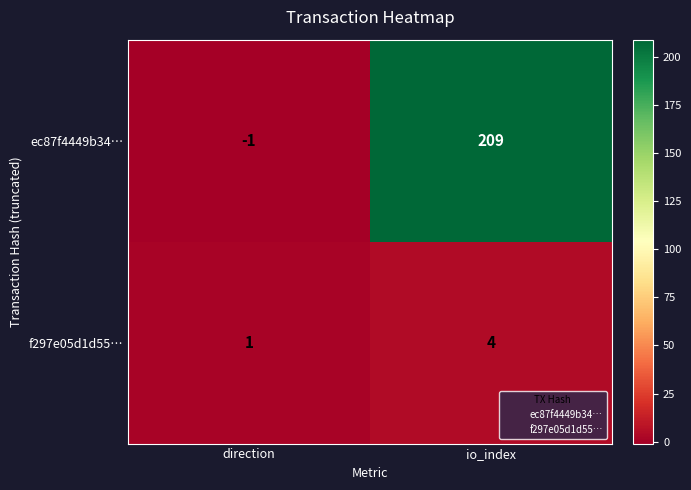

Reading left to right, list all the values displayed in this chart.

ec87f4449b34…: direction=-1	io_index=209
f297e05d1d55…: direction=1	io_index=4